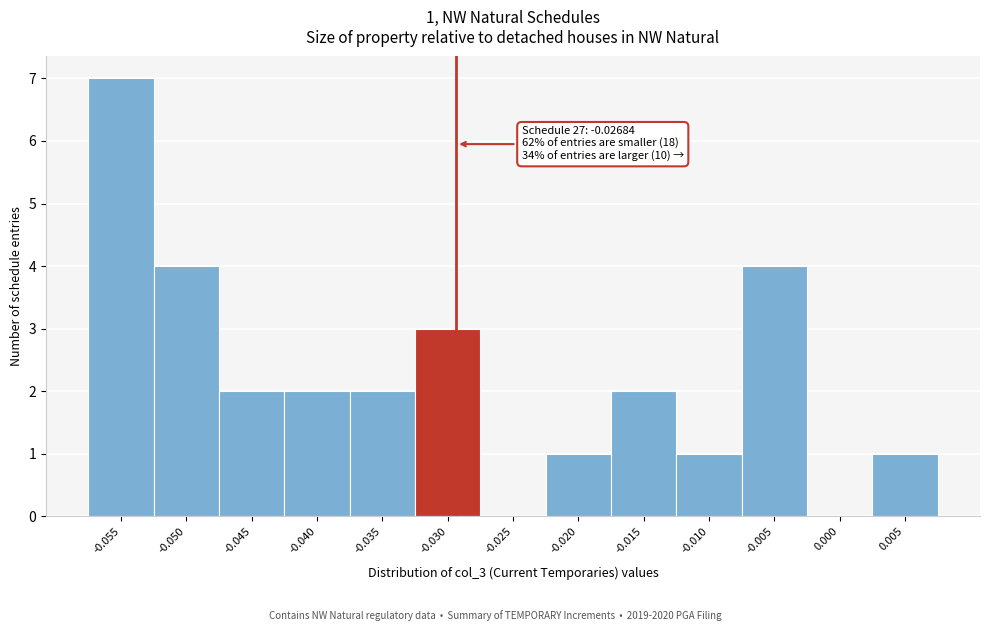

Reading left to right, list all the values displayed in this chart.

-0.055=7	-0.050=4	-0.045=2	-0.040=2	-0.035=2	-0.030=3	-0.025=0	-0.020=1	-0.015=2	-0.010=1	-0.005=4	0.000=0	0.005=1